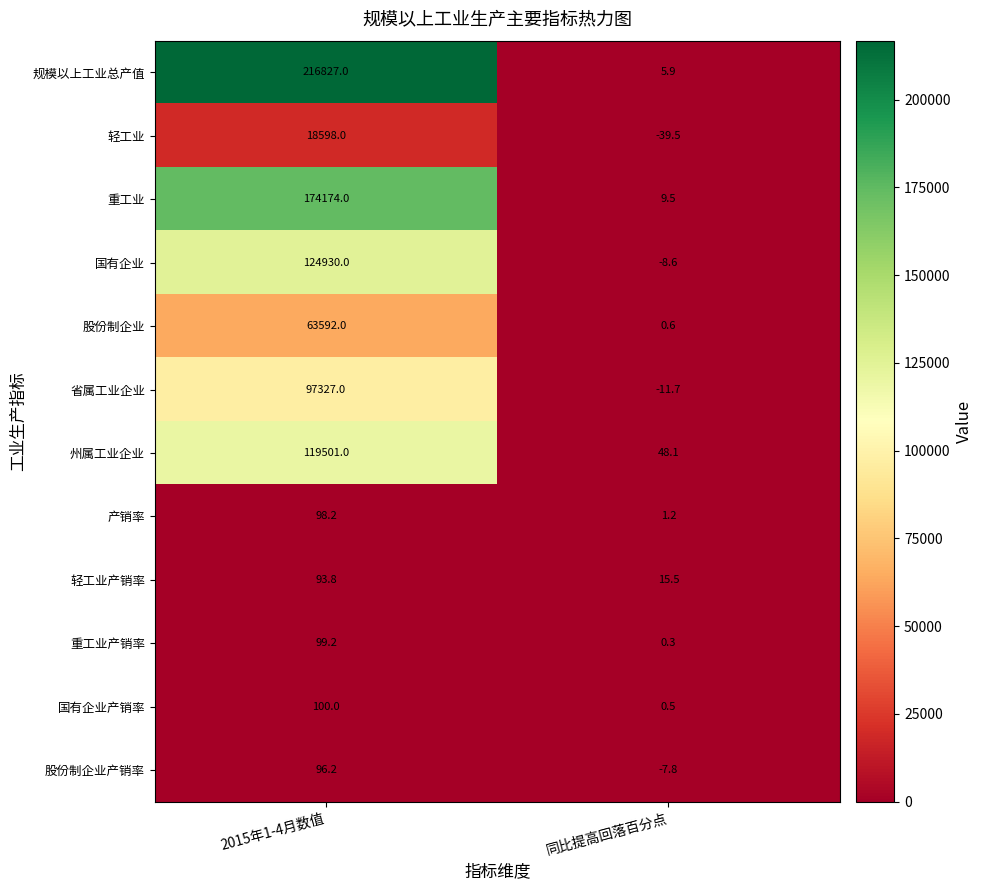

Reading left to right, transcribe all the data shown in this chart.

规模以上工业总产值: 2015年1-4月数值=216827.0	同比提高回落百分点=5.9
轻工业: 2015年1-4月数值=18598.0	同比提高回落百分点=-39.5
重工业: 2015年1-4月数值=174174.0	同比提高回落百分点=9.5
国有企业: 2015年1-4月数值=124930.0	同比提高回落百分点=-8.6
股份制企业: 2015年1-4月数值=63592.0	同比提高回落百分点=0.6
省属工业企业: 2015年1-4月数值=97327.0	同比提高回落百分点=-11.7
州属工业企业: 2015年1-4月数值=119501.0	同比提高回落百分点=48.1
产销率: 2015年1-4月数值=98.2	同比提高回落百分点=1.2
轻工业产销率: 2015年1-4月数值=93.8	同比提高回落百分点=15.5
重工业产销率: 2015年1-4月数值=99.2	同比提高回落百分点=0.3
国有企业产销率: 2015年1-4月数值=100.0	同比提高回落百分点=0.5
股份制企业产销率: 2015年1-4月数值=96.2	同比提高回落百分点=-7.8